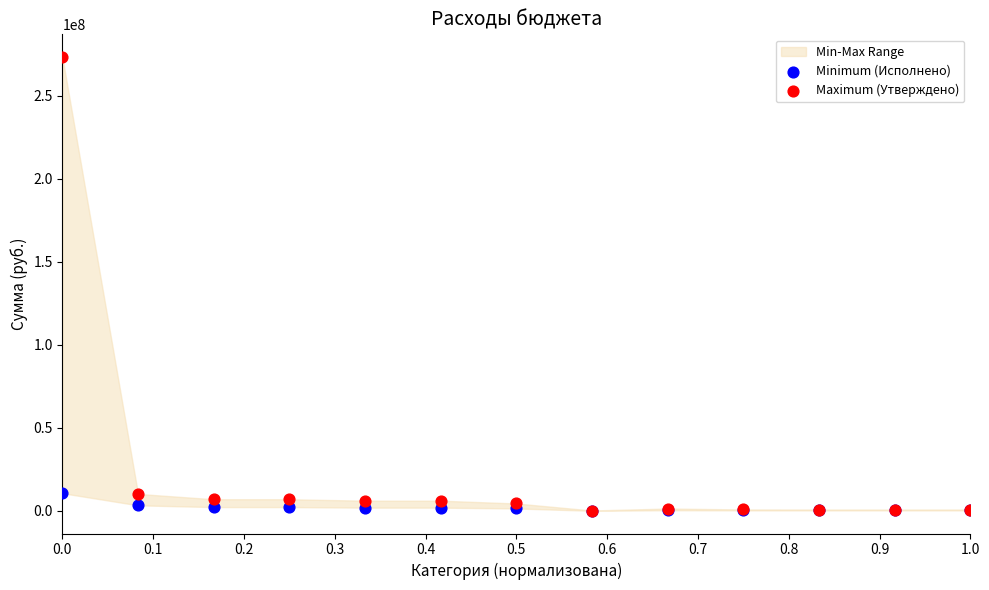

Which series reaches the maximum Y coordinate?

Maximum (Утверждено)